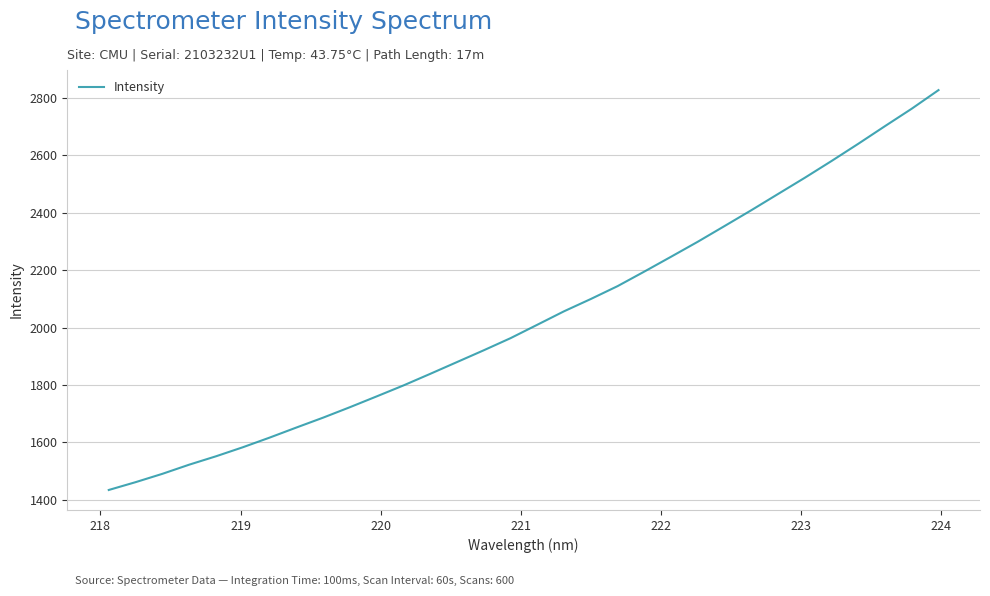

What is the difference between the maximum and minimum values?

1391.7